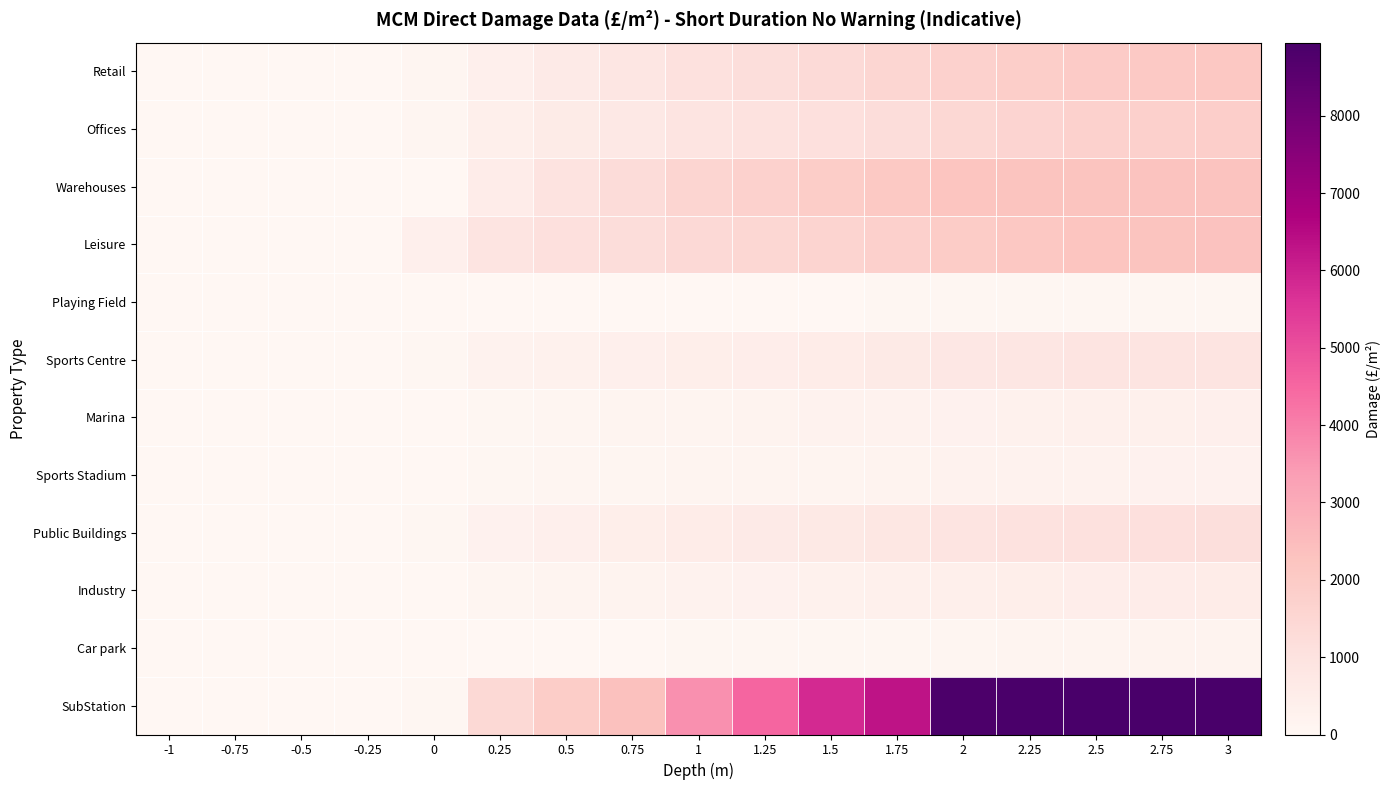

Reading right to left, what are all the values shown in this chart?

Retail: 3=2099	2.75=2031	2.5=1984	2.25=1873	2=1730	1.75=1503	1.5=1361	1.25=1218	1=1059	0.75=833	0.5=598	0.25=383	0=81	-0.25=0	-0.5=0	-0.75=0	-1=0
Offices: 3=1843	2.75=1773	2.5=1720	2.25=1594	2=1456	1.75=1242	1.5=1100	1.25=985	1=883	0.75=724	0.5=585	0.25=400	0=84	-0.25=0	-0.5=0	-0.75=0	-1=0
Warehouses: 3=2303	2.75=2283	2.5=2268	2.25=2245	2=2219	1.75=2065	1.5=1894	1.25=1741	1=1540	0.75=1281	0.5=946	0.25=502	0=26	-0.25=0	-0.5=0	-0.75=0	-1=0
Leisure: 3=2329	2.75=2265	2.5=2215	2.25=2099	2=1945	1.75=1751	1.5=1617	1.25=1488	1=1380	0.75=1228	0.5=1098	0.25=938	0=367	-0.25=0	-0.5=0	-0.75=0	-1=0
Playing Field: 3=40	2.75=40	2.5=39	2.25=38	2=36	1.75=35	1.5=33	1.25=32	1=31	0.75=29	0.5=27	0.25=12	0=5	-0.25=0	-0.5=0	-0.75=0	-1=0
Sports Centre: 3=913	2.75=893	2.5=880	2.25=830	2=744	1.75=634	1.5=547	1.25=473	1=436	0.75=370	0.5=312	0.25=220	0=50	-0.25=0	-0.5=0	-0.75=0	-1=0
Marina: 3=369	2.75=343	2.5=324	2.25=295	2=264	1.75=230	1.5=210	1.25=193	1=168	0.75=135	0.5=90	0.25=66	0=23	-0.25=0	-0.5=0	-0.75=0	-1=0
Sports Stadium: 3=254	2.75=248	2.5=242	2.25=229	2=213	1.75=180	1.5=163	1.25=143	1=128	0.75=101	0.5=80	0.25=52	0=11	-0.25=0	-0.5=0	-0.75=0	-1=0
Public Buildings: 3=1126	2.75=1093	2.5=1070	2.25=1005	2=906	1.75=777	1.5=686	1.25=606	1=540	0.75=444	0.5=360	0.25=261	0=54	-0.25=0	-0.5=0	-0.75=0	-1=0
Industry: 3=534	2.75=499	2.5=473	2.25=432	2=394	1.75=333	1.5=292	1.25=258	1=223	0.75=175	0.5=134	0.25=89	0=16	-0.25=0	-0.5=0	-0.75=0	-1=0
Car park: 3=195	2.75=175	2.5=165	2.25=142	2=92	1.75=68	1.5=55	1.25=46	1=39	0.75=33	0.5=28	0.25=24	0=8	-0.25=0	-0.5=0	-0.75=0	-1=0
SubStation: 3=8944	2.75=8934	2.5=8914	2.25=8887	2=8856	1.75=6299	1.5=5831	1.25=4534	1=3661	0.75=2358	0.5=1899	0.25=1424	0=42	-0.25=0	-0.5=0	-0.75=0	-1=0